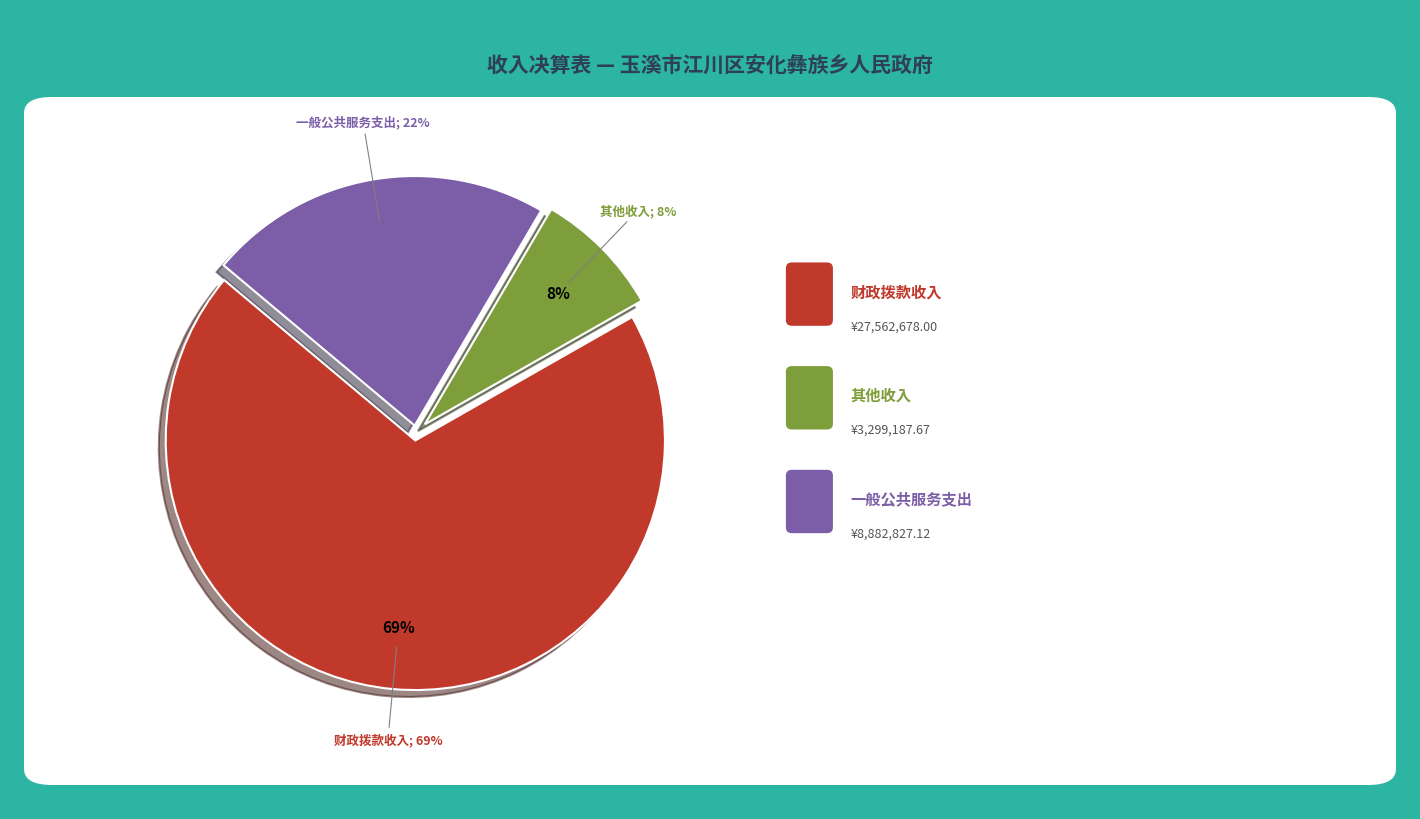

Is 经营收入 the majority of the pie?

No